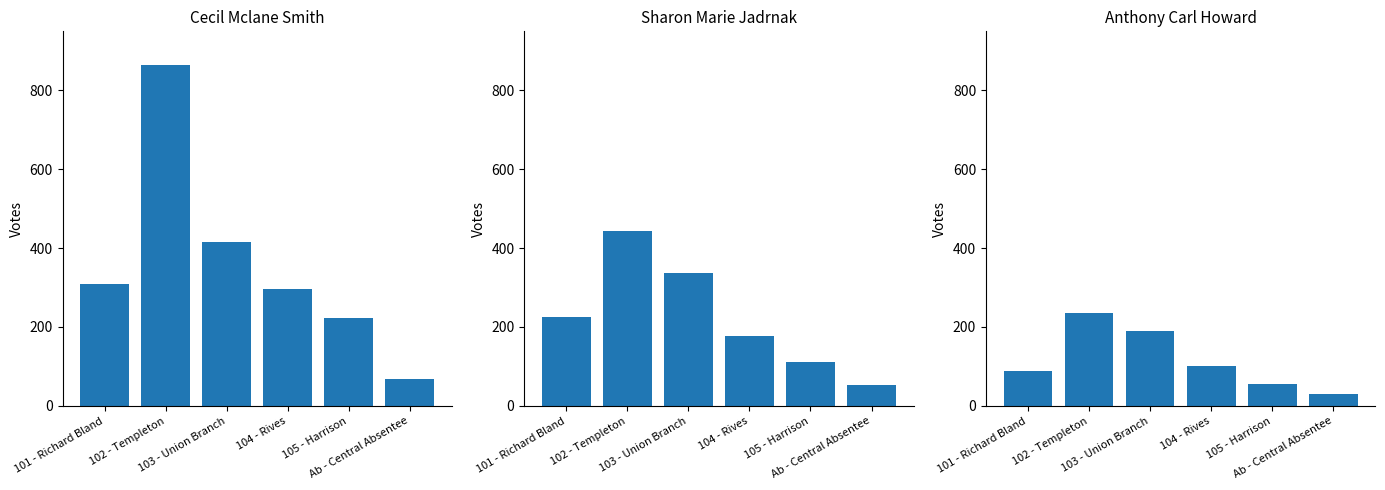

Which series has the largest total across all categories?

Cecil Mclane Smith